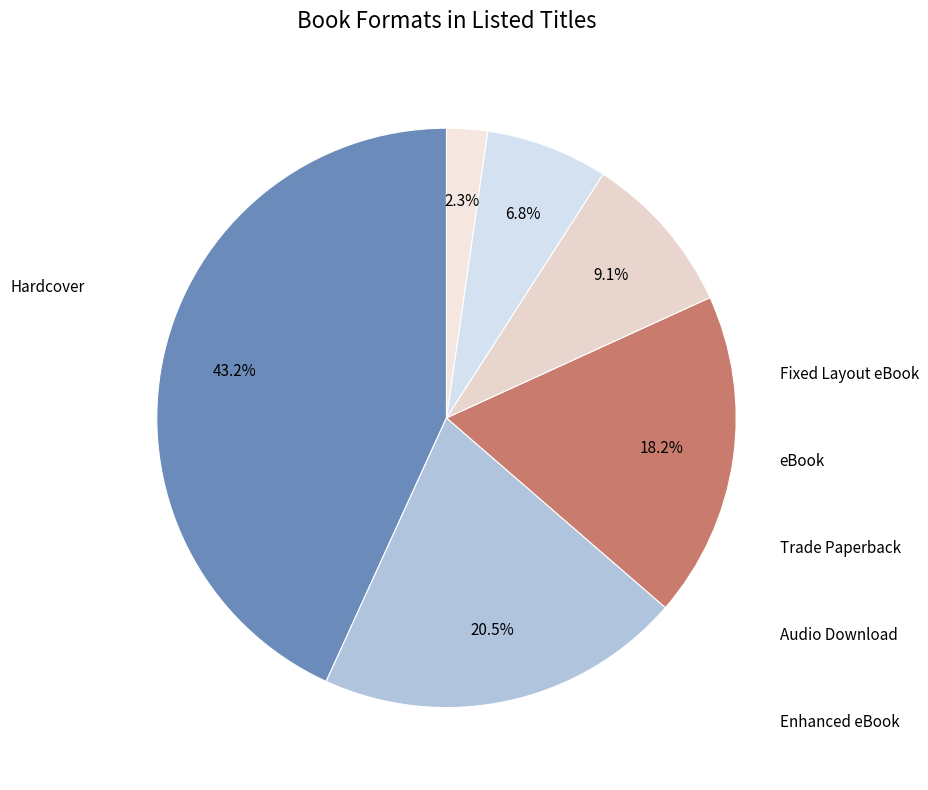

What portion of the pie excludes Trade Paperback?

90.9%